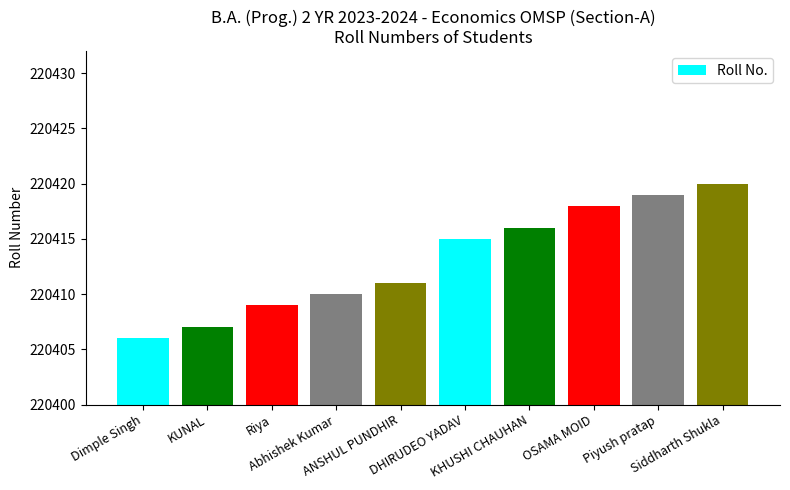

Approximately how many times larger is the value at Piyush pratap compared to Dimple Singh?

1.0